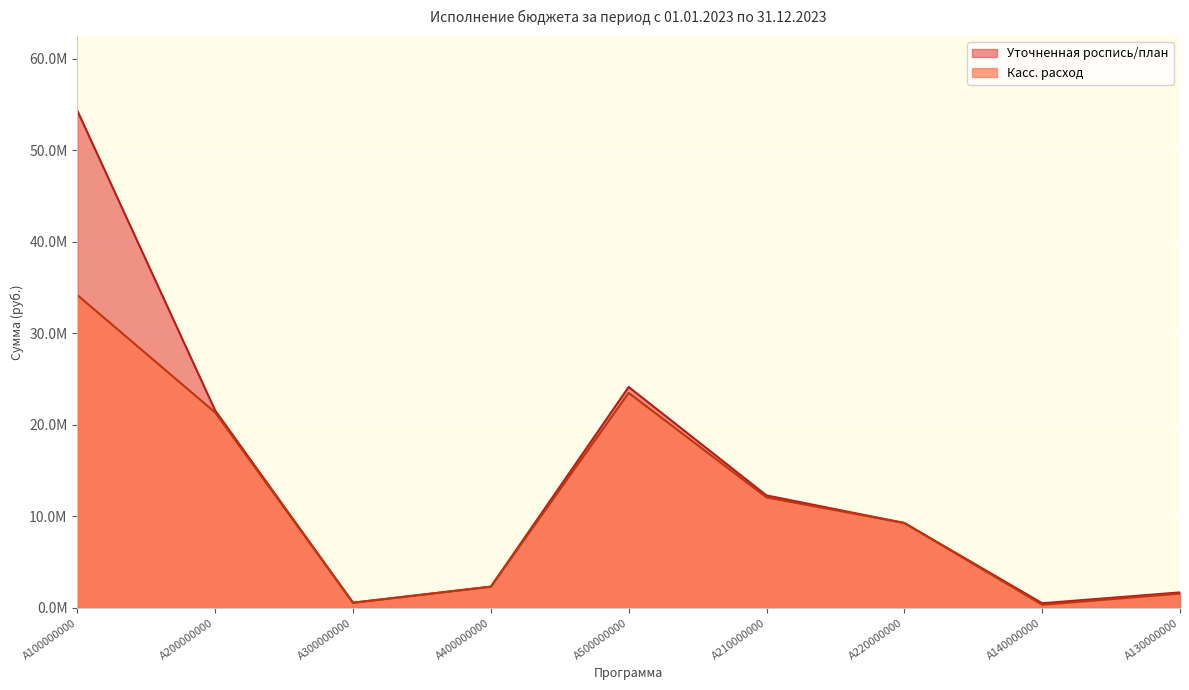

What is the difference between the second highest and minimum values in the Уточненная роспись/план series?

23.6